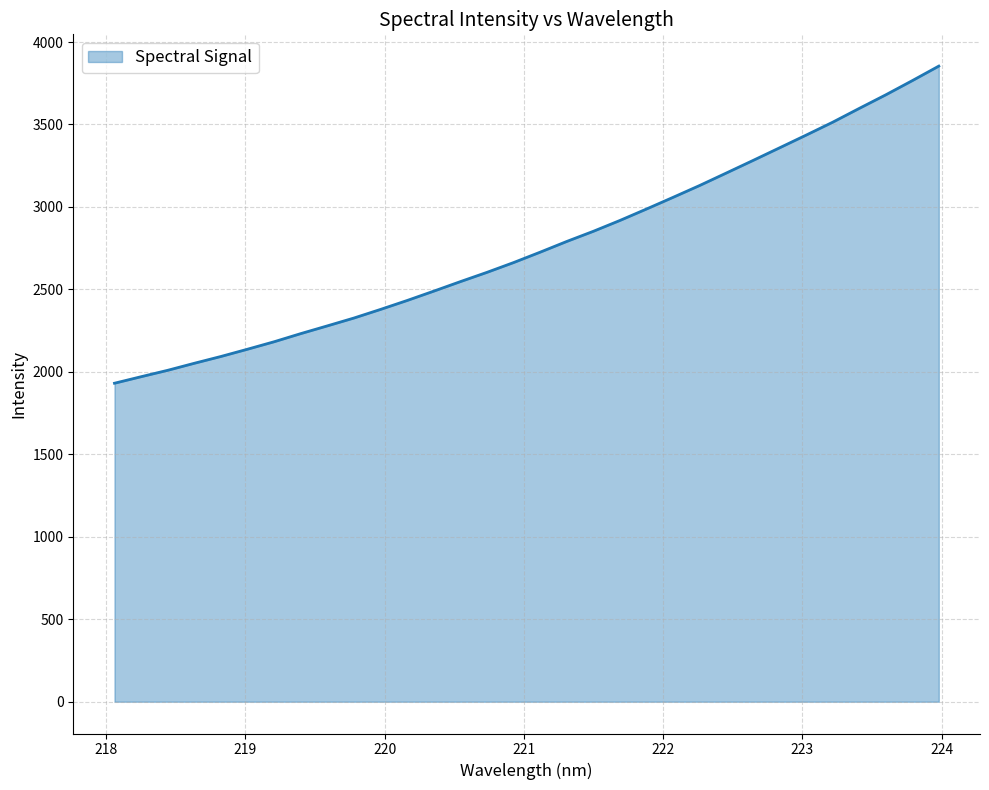

What is the minimum value shown in the chart?

1931.1